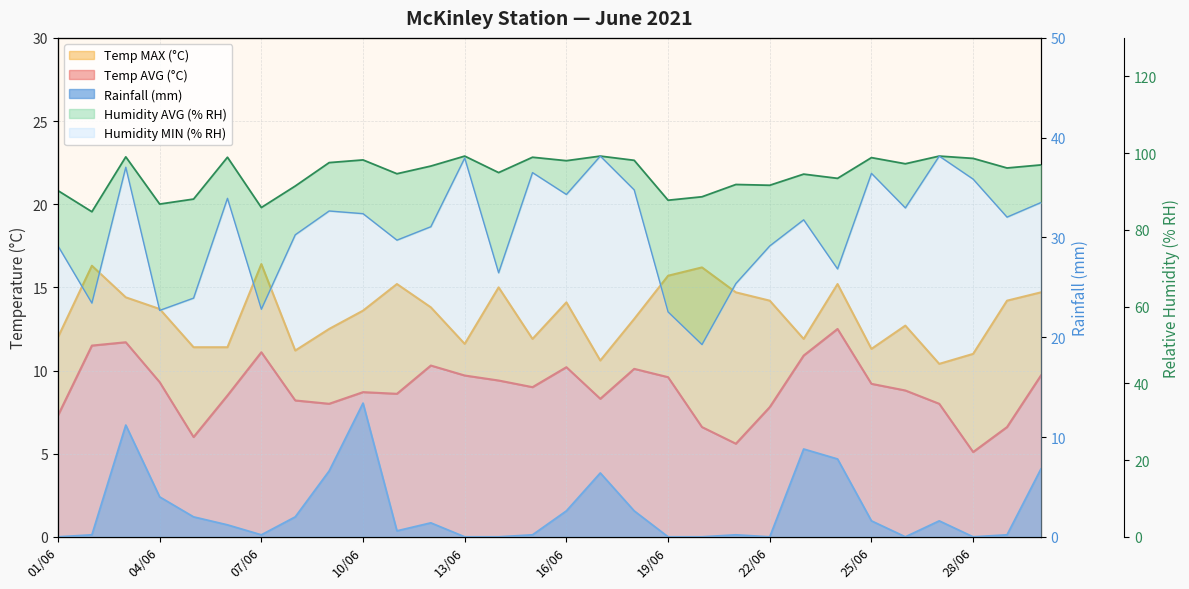

Reading left to right, what are all the values shown in this chart?

McKinley Temperature (AVG C): 7.3	11.5	11.7	9.3	6.0	8.5	11.1	8.2	8.0	8.7	8.6	10.3	9.7	9.4	9.0	10.2	8.3	10.1	9.6	6.6	5.6	7.8	10.9	12.5	9.2	8.8	8.0	5.1	6.6	9.7
McKinley Temperature (MAX C): 12.0	16.3	14.4	13.7	11.4	11.4	16.4	11.2	12.5	13.6	15.2	13.8	11.6	15.0	11.9	14.1	10.6	13.1	15.7	16.2	14.7	14.2	11.9	15.2	11.3	12.7	10.4	11.0	14.2	14.7
McKinley Rainfall (SUM mm): 0.0	0.2	11.2	4.0	2.0	1.2	0.2	2.0	6.6	13.4	0.6	1.4	0.0	0.0	0.2	2.6	6.4	2.6	0.0	0.0	0.2	0.0	8.8	7.8	1.6	0.0	1.6	0.0	0.2	6.8
McKinley Relative Humidity (AVG % RH): 90.2	84.7	99.0	86.7	88.0	98.9	85.8	91.4	97.5	98.2	94.6	96.6	99.2	94.9	98.9	98.0	99.2	98.1	87.7	88.6	91.8	91.6	94.5	93.4	98.8	97.2	99.2	98.6	96.1	96.9
McKinley Relative Humidity (MIN % RH): 75.8	60.9	96.3	59.0	62.2	88.2	59.3	78.7	84.9	84.2	77.3	80.8	98.7	68.8	94.9	89.2	99.2	90.4	58.6	50.1	66.0	75.8	82.6	69.8	94.7	85.7	99.2	93.2	83.3	87.1